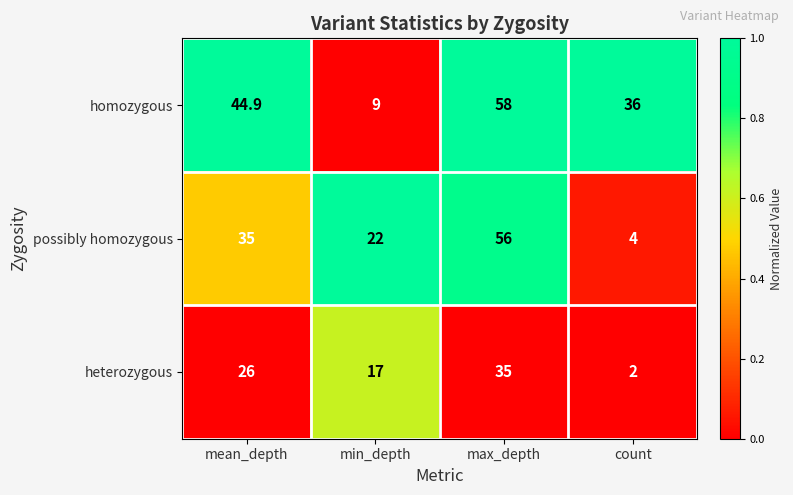

What is the difference between the maximum and minimum values in the heterozygous series?

33.0